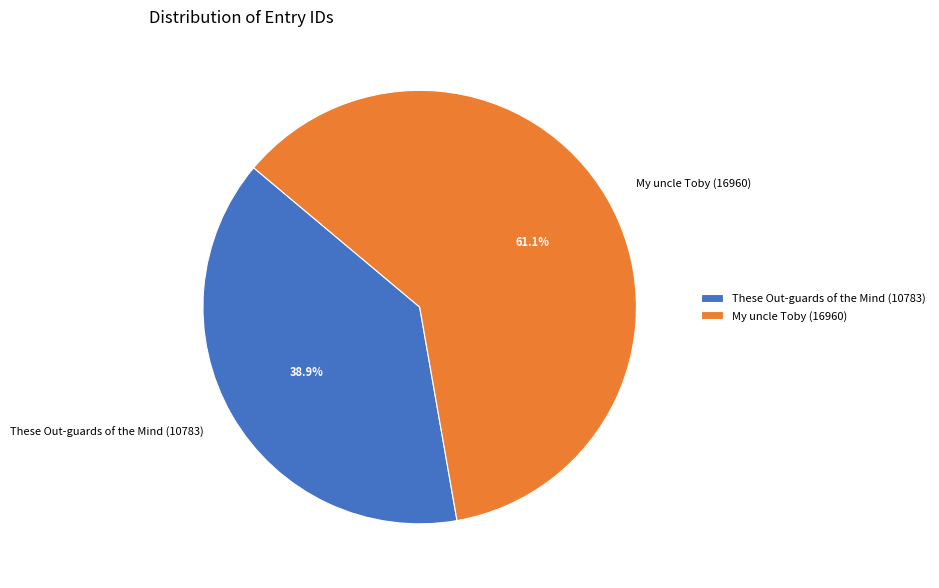

Which category accounts for the majority?

My uncle Toby (16960)